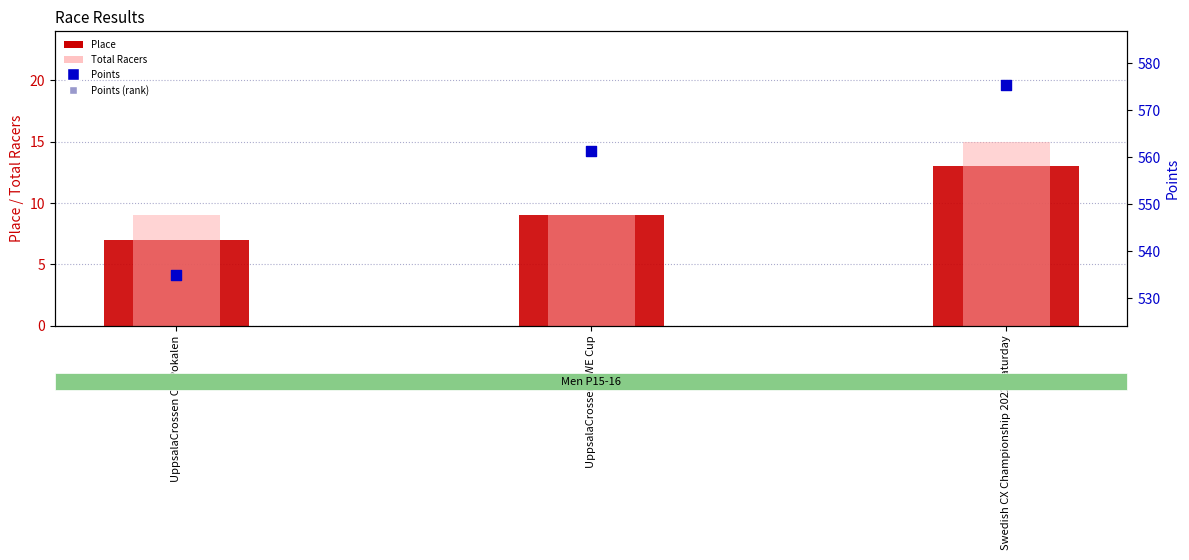

What are all the series names shown in the legend?

Place, Total Racers, Points, Points (rank)